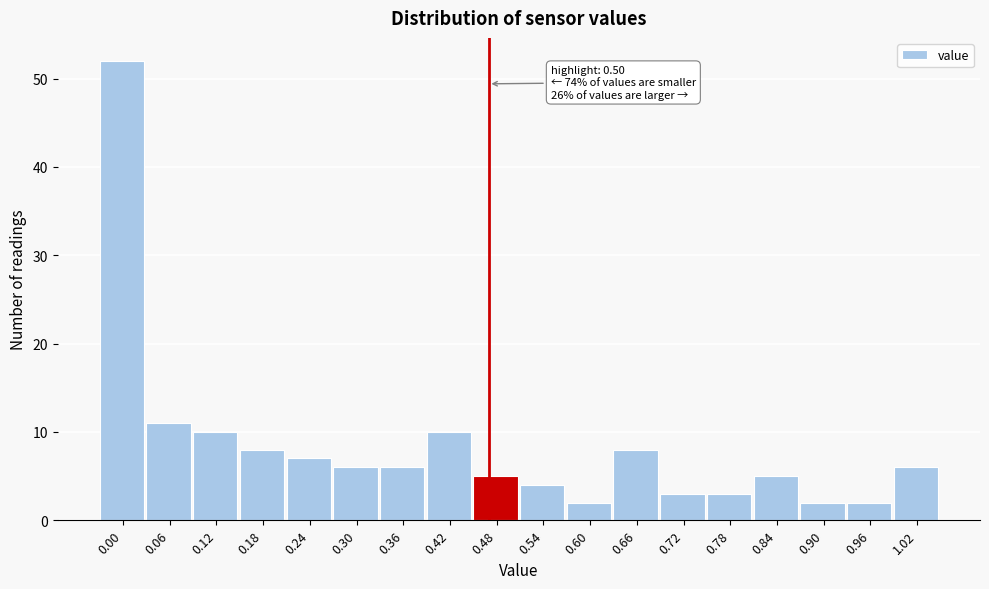

Reading left to right, extract all data points from this chart.

0.00=52	0.06=11	0.12=10	0.18=8	0.24=7	0.30=6	0.36=6	0.42=10	0.48=5	0.54=4	0.60=2	0.66=8	0.72=3	0.78=3	0.84=5	0.90=2	0.96=2	1.02=6